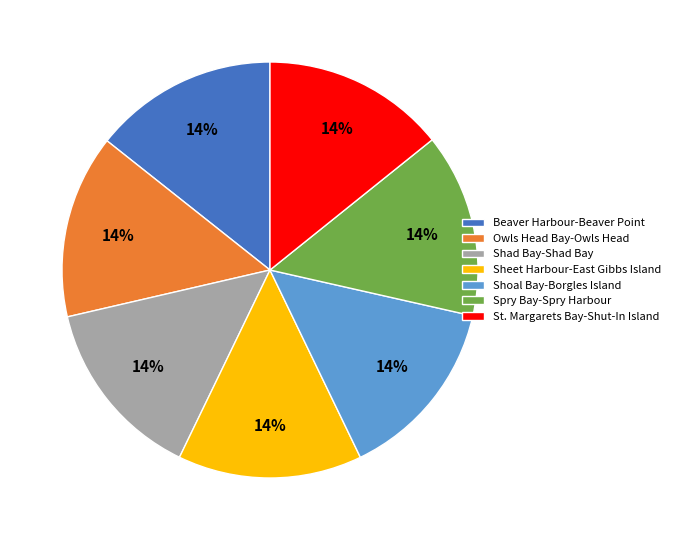

To the nearest percent, what is the average slice percentage?

14%